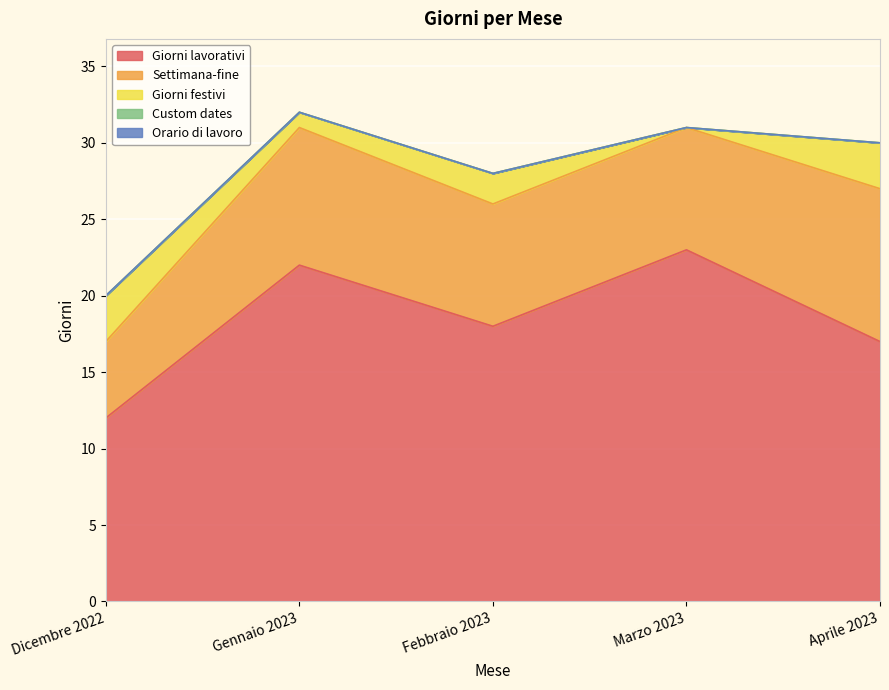

Reading left to right, what are all the values shown in this chart?

Giorni lavorativi: 12	22	18	23	17
Settimana-fine: 5	9	8	8	10
Giorni festivi: 3	1	2	0	3
Custom dates: 0	0	0	0	0
Orario di lavoro: 0	0	0	0	0